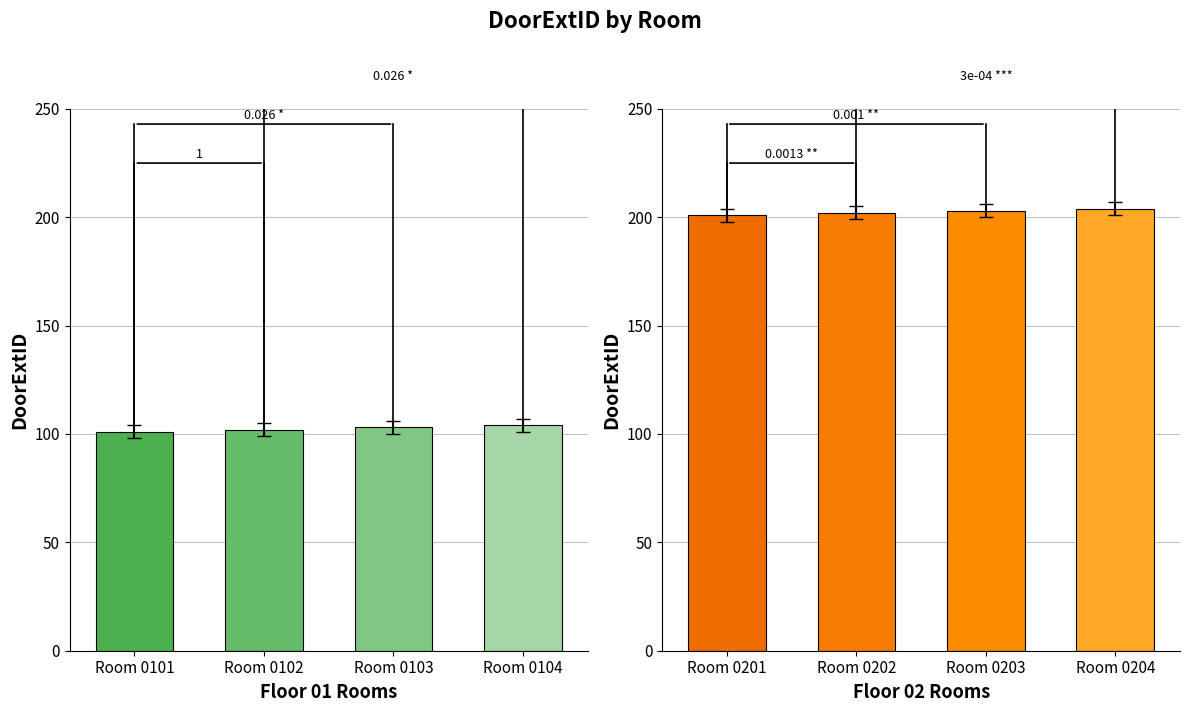

Which series has the largest range (max minus min)?

Floor 01